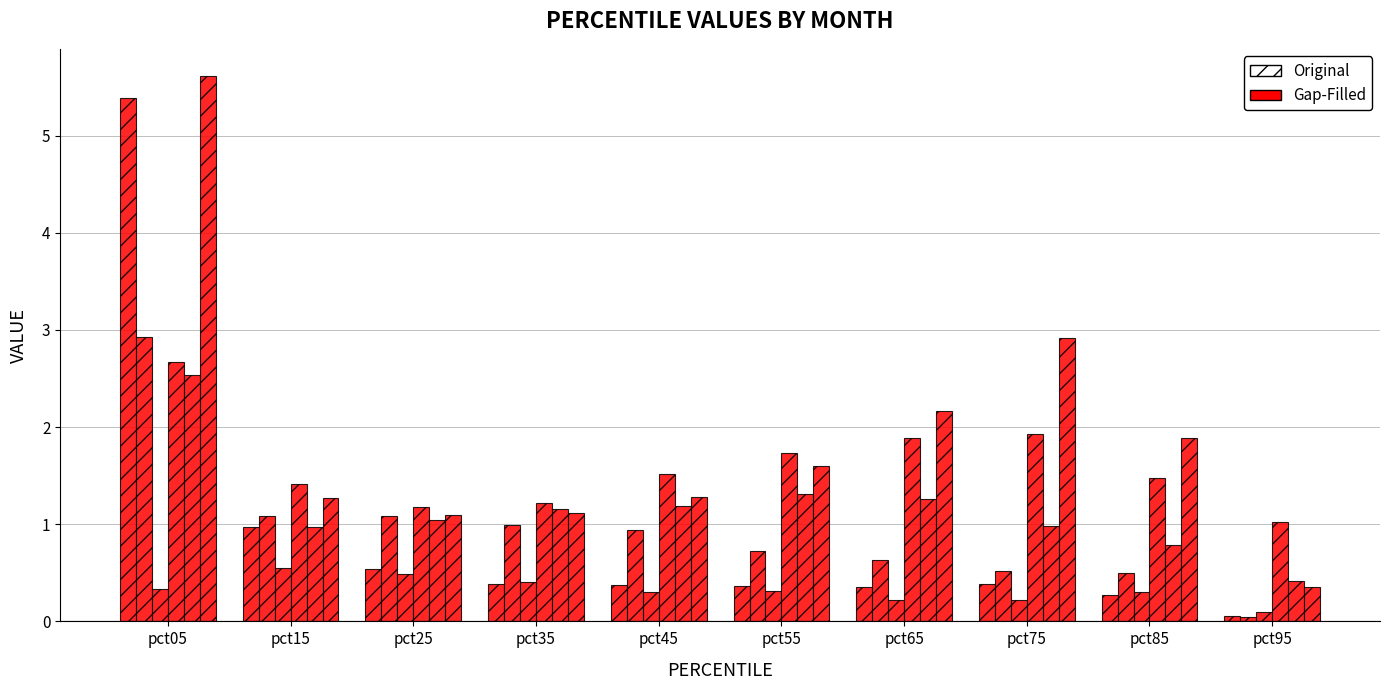

Does the chart contain any negative values?

No